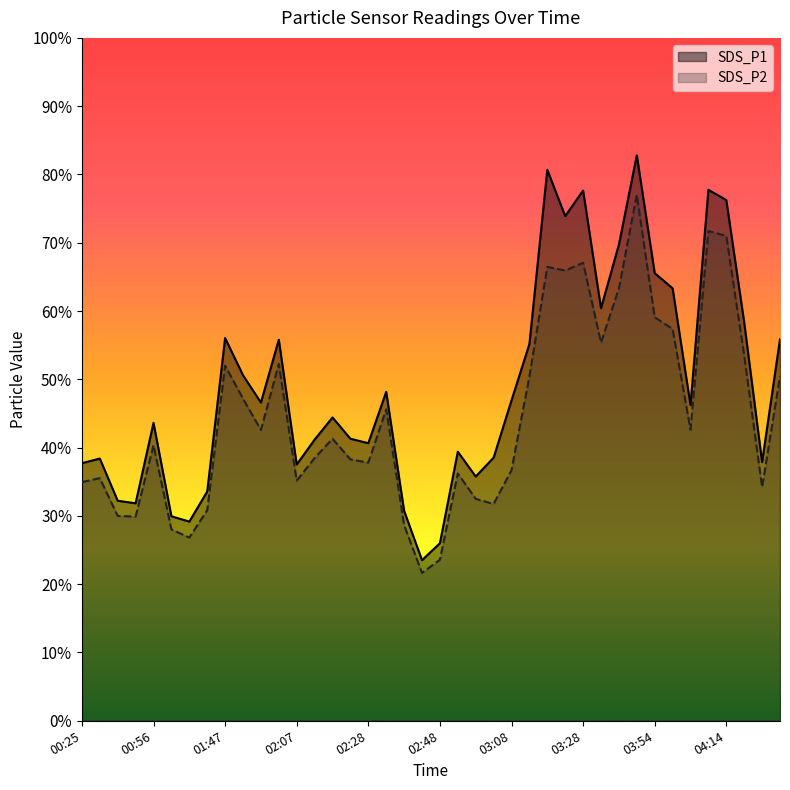

What is the sum of the SDS_P2 values at 21 and 35?

107.9